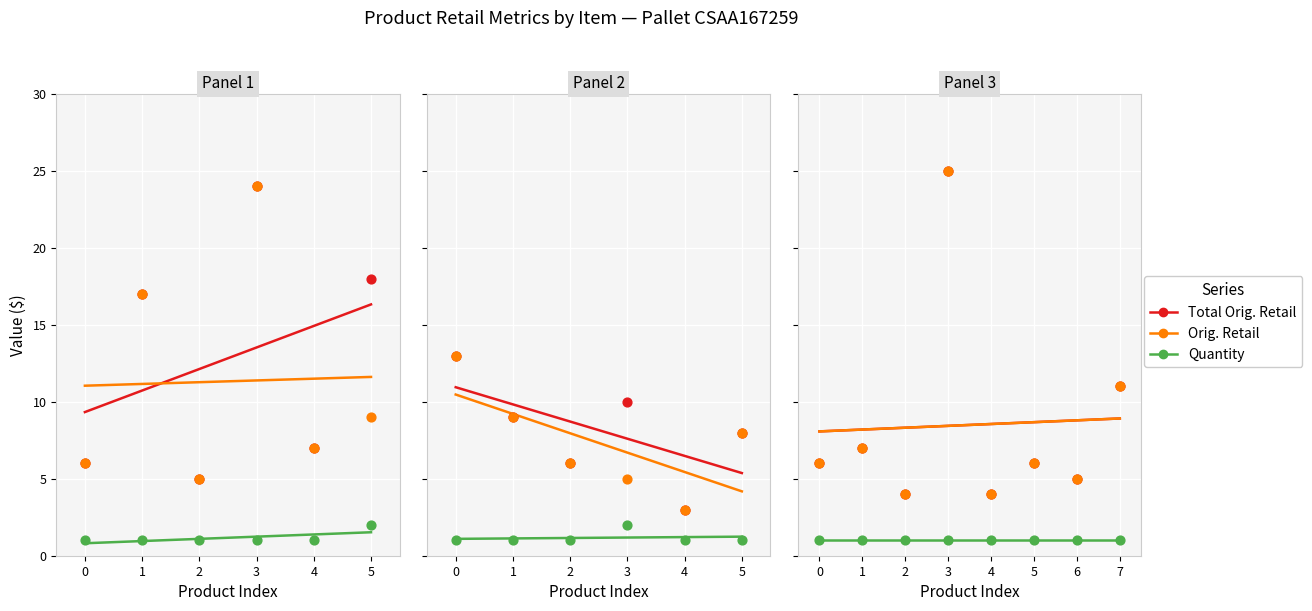

Is the value of Orig. Retail at 1 greater than the value of Total Orig. Retail at −1?

No